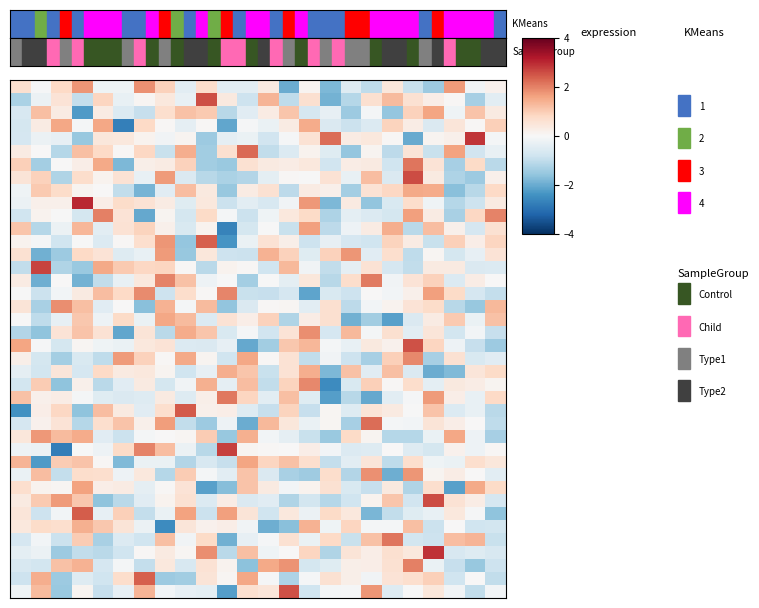

How many series are shown in this chart?

40